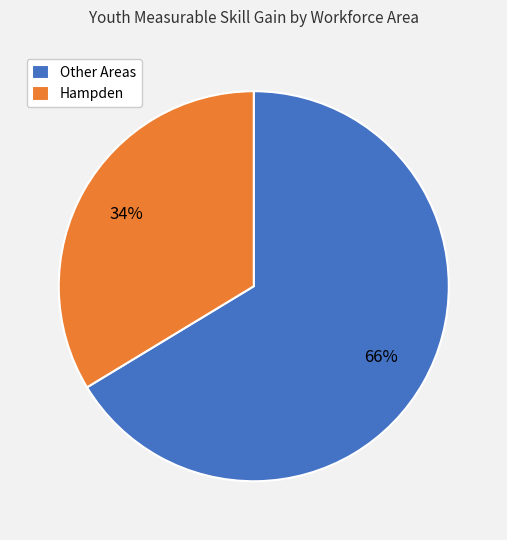

To the nearest percent, what portion does Other Areas represent?

66%